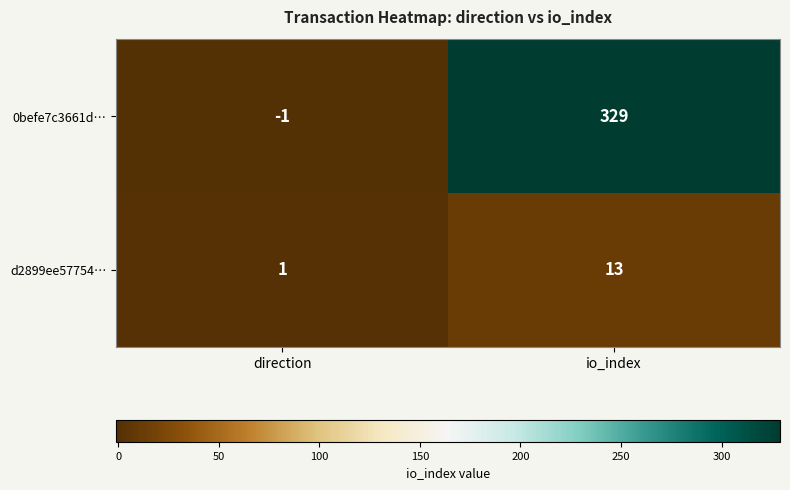

Rank the series by their maximum value, from lowest to highest.

d2899ee57754…, 0befe7c3661d…